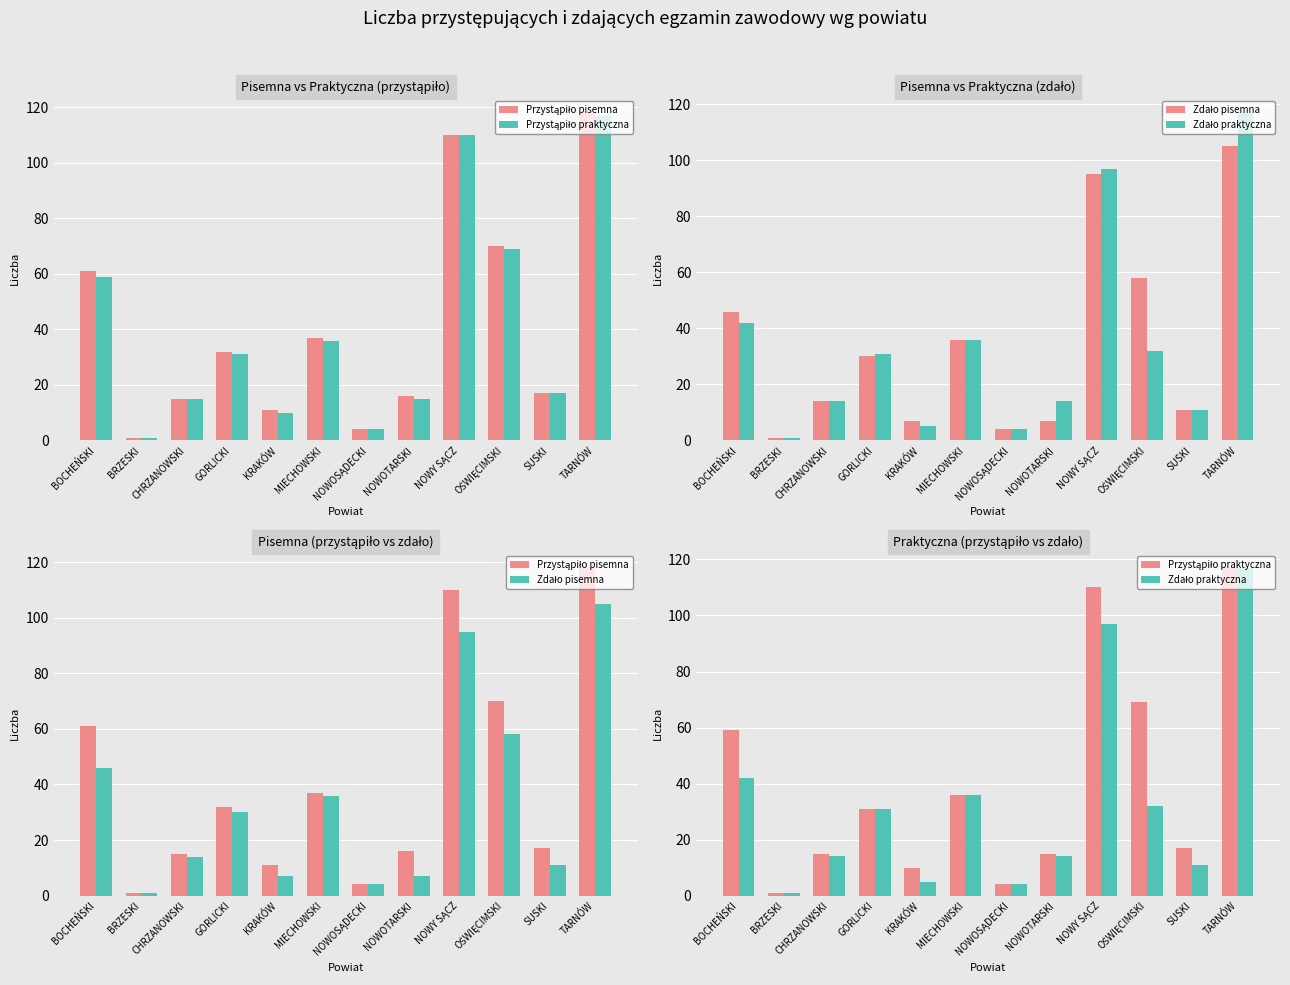

What is the label of the 1st bar from the left?

BOCHEŃSKI